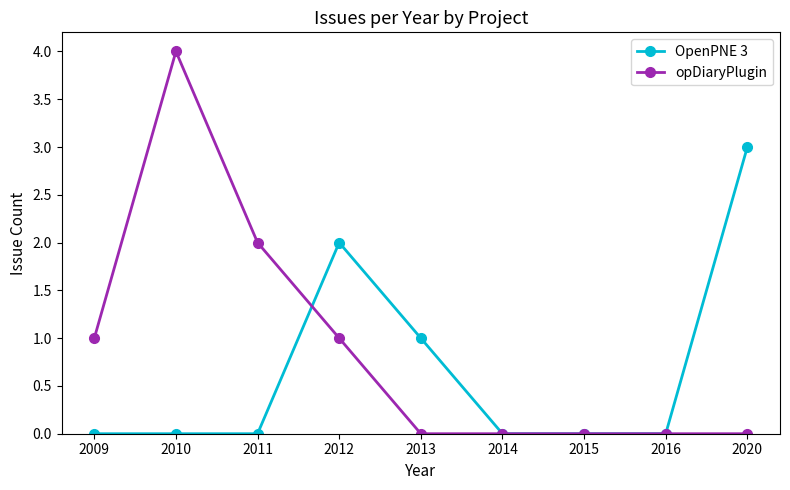

How many lines are shown in the chart?

2